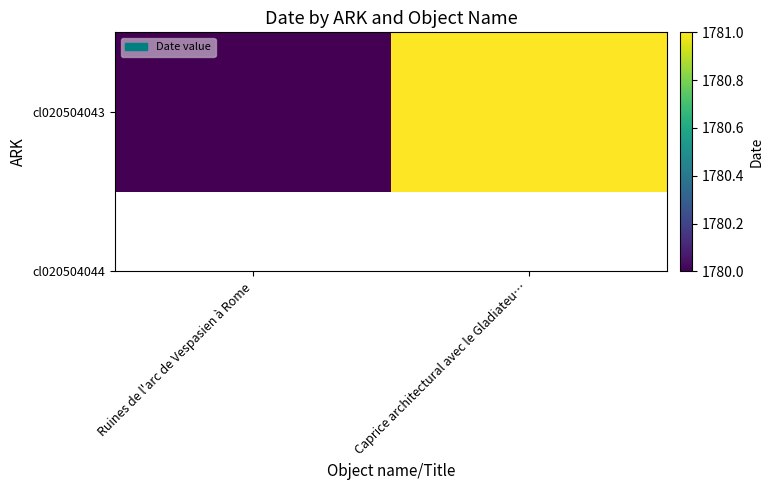

What is the difference between the values at Ruines de l'arc de Vespasien à Rome and Caprice architectural avec le Gladiateu…?

1